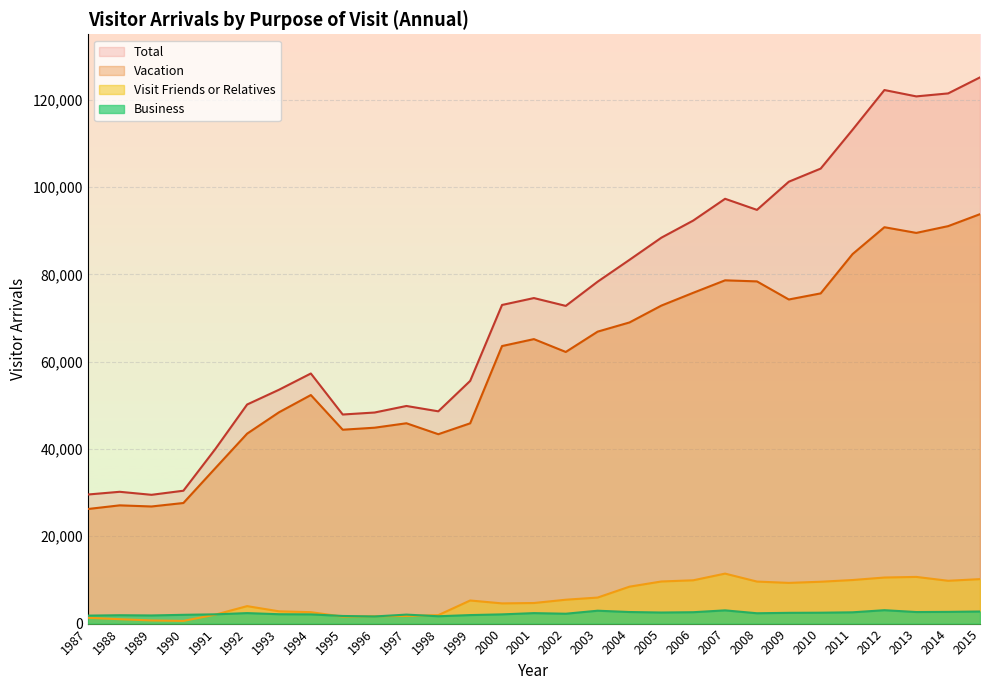

Rank the series by their maximum value, from lowest to highest.

Business, Visit Friends or Relatives, Vacation, Total